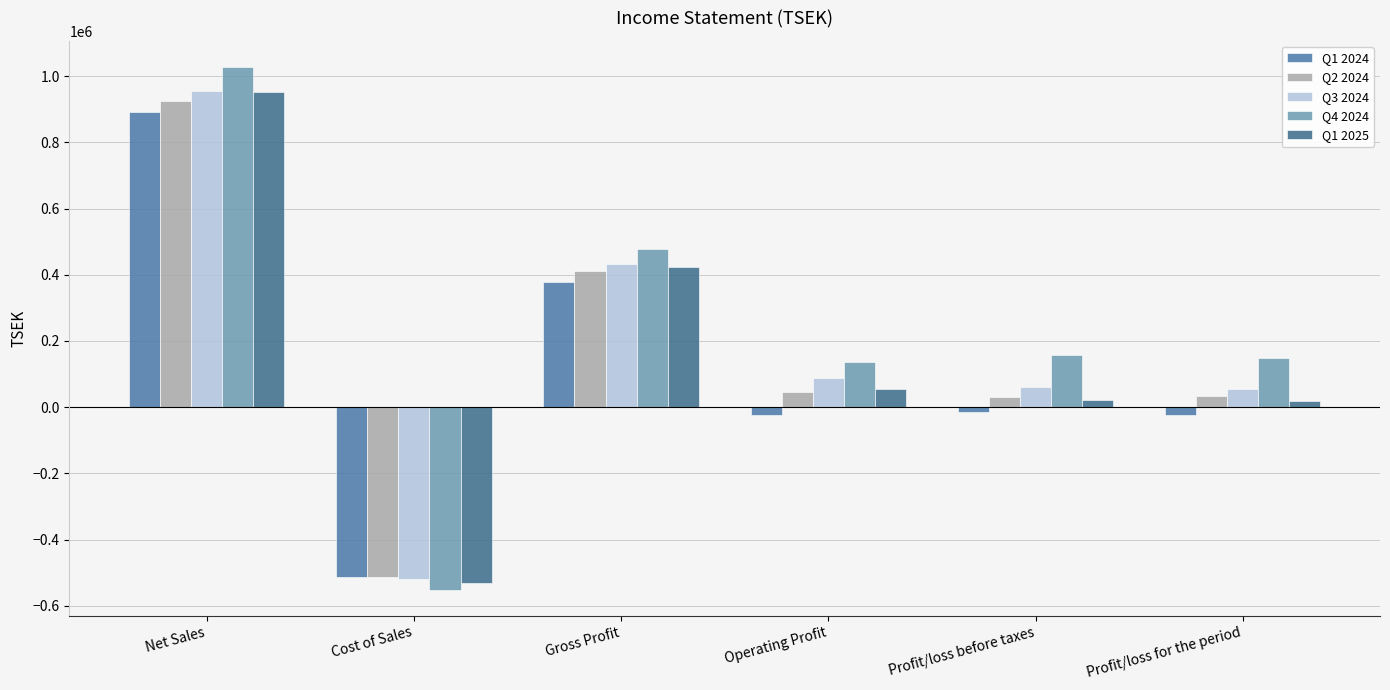

How many values in Q4 2024 are above zero?

5